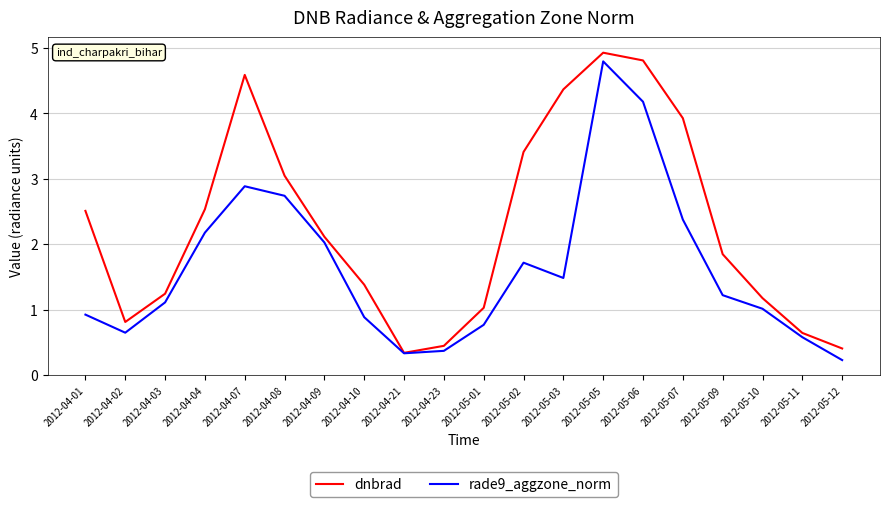

Where does the rade9_aggzone_norm series first go above 1?

2012-04-03